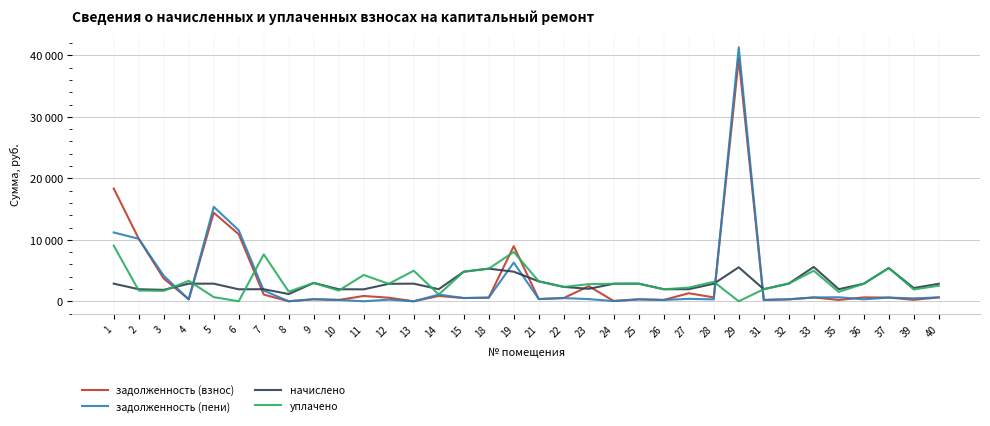

What are all the series names shown in the legend?

задолженность (взнос), задолженность (пени), начислено, уплачено